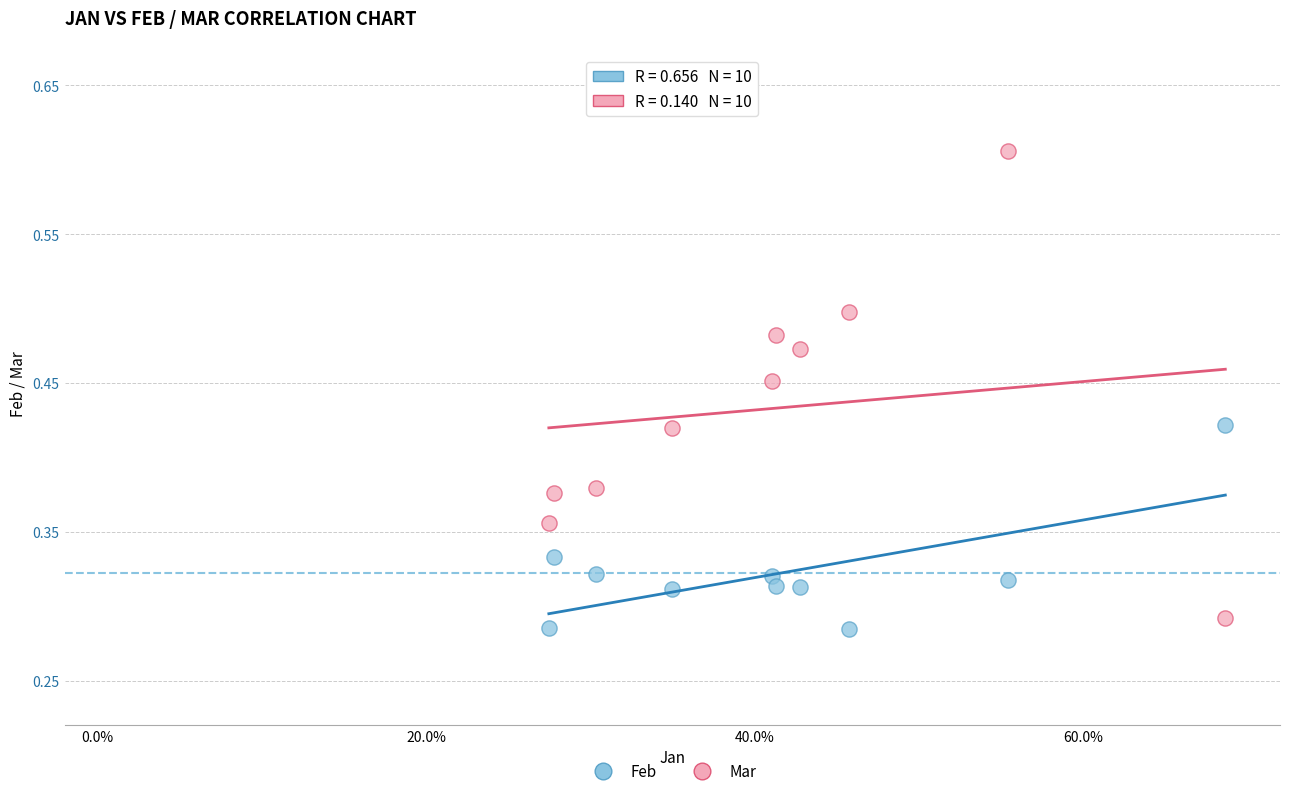

Which series contains the highest Y value?

Mar